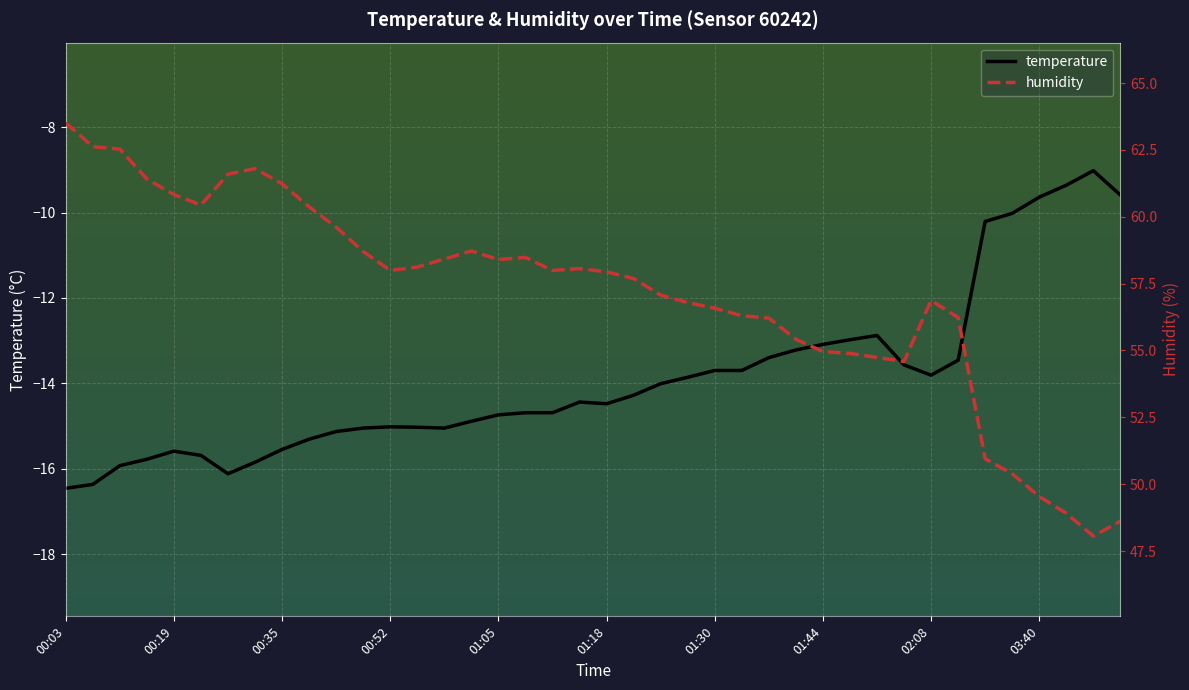

True or false: temperature has a value of -14.7 at 01:05.

True